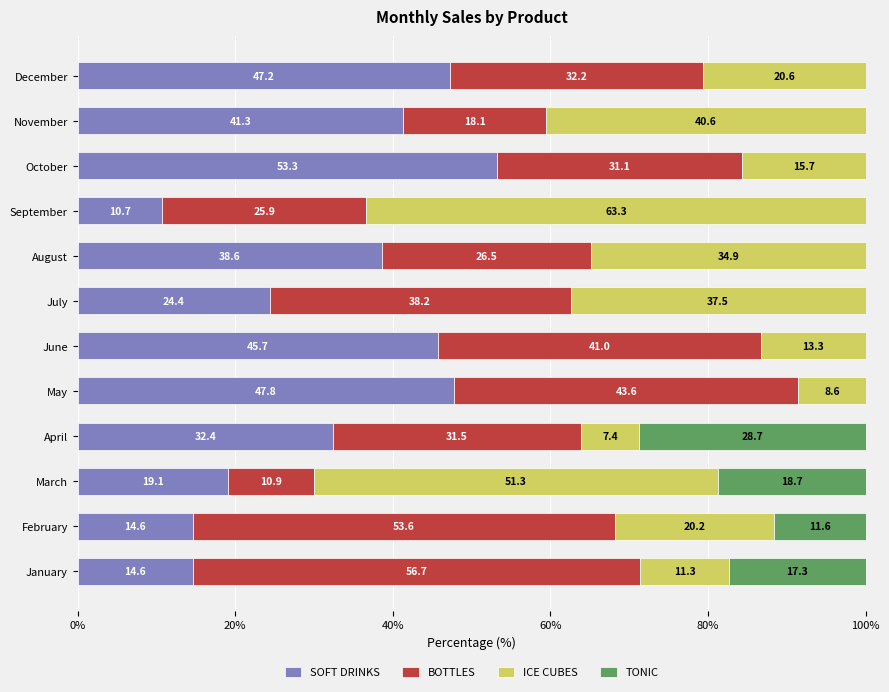

What is the sum of all SOFT DRINKS values?

389.7